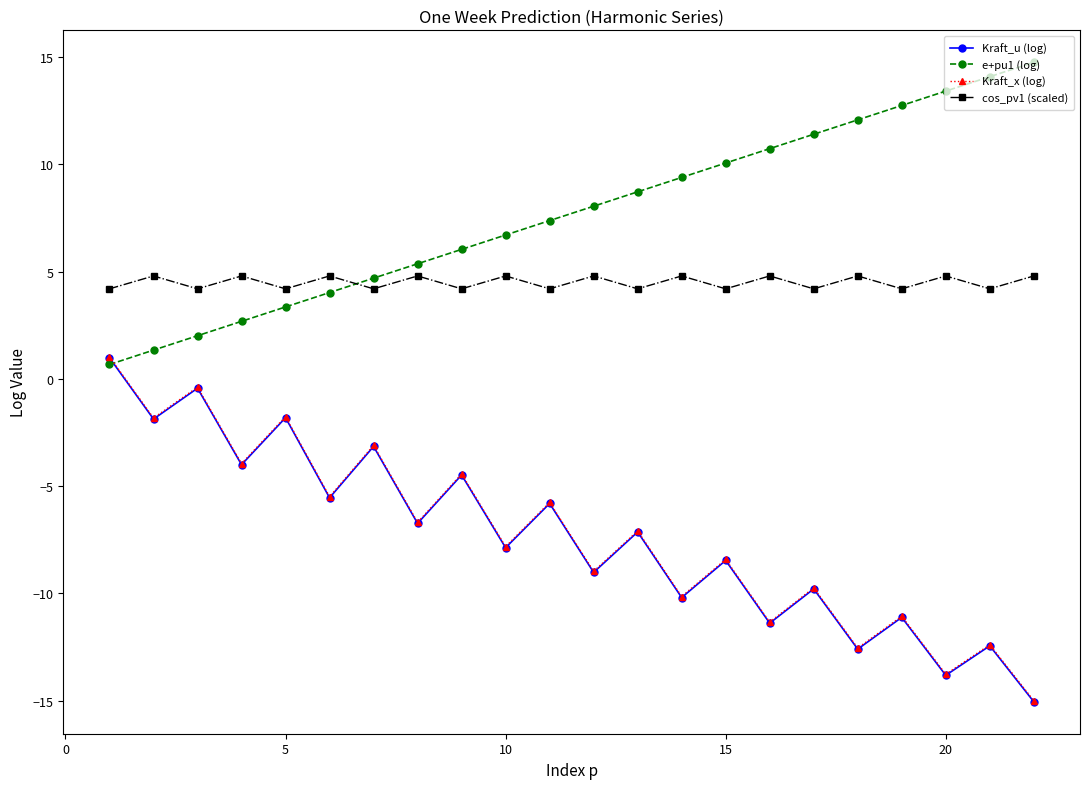

Which series has the largest total across all categories?

e+pu1 (log)